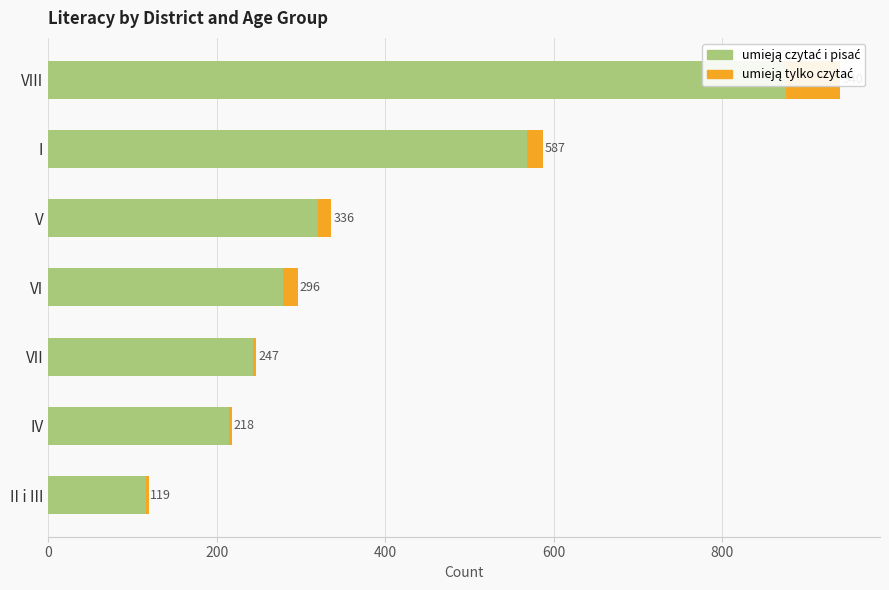

The value of umieją czytać i pisać at V is 550. True or false?

False